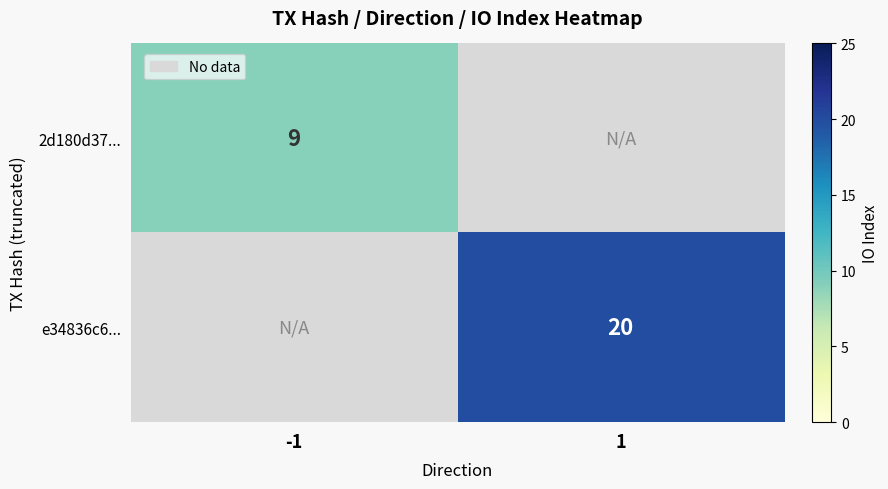

What is the greatest value displayed?

20.0